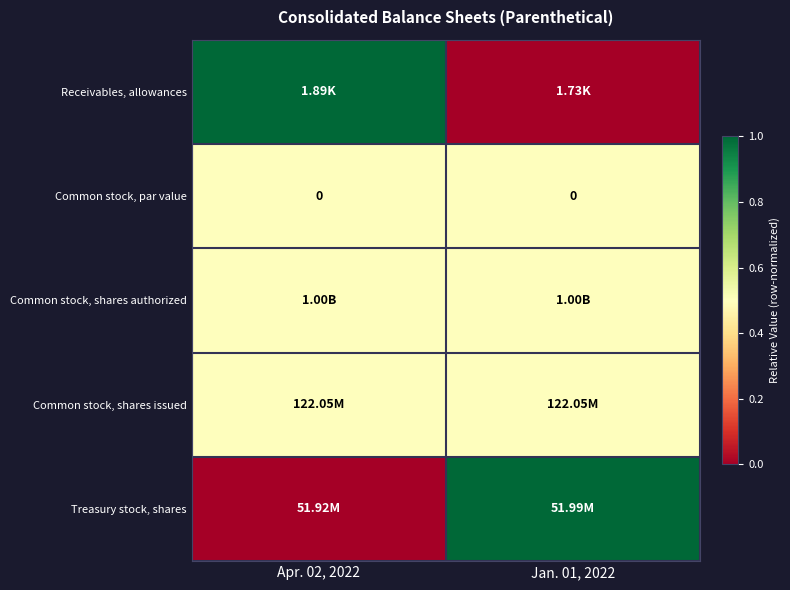

What is the spread (max minus min) of values at Apr. 02, 2022?

1.0